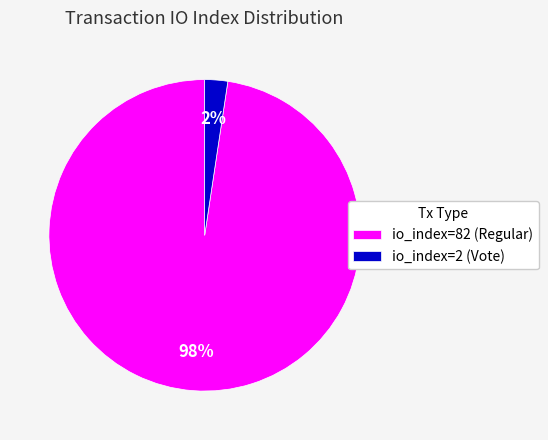

How many slices are in this pie chart?

2